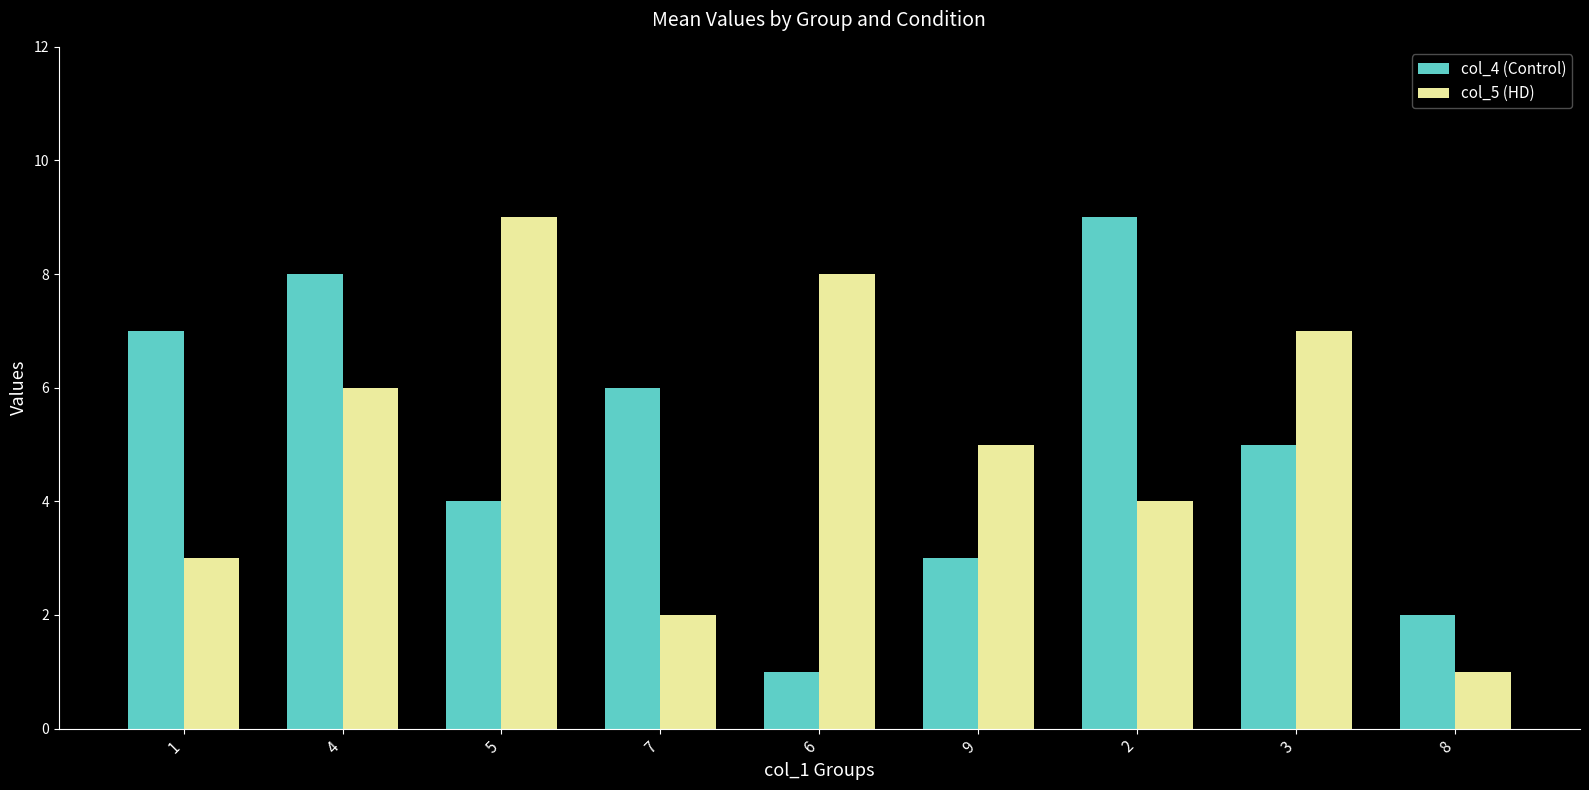

At 9, list the series in order from largest to smallest.

col_5 (HD), col_4 (Control)